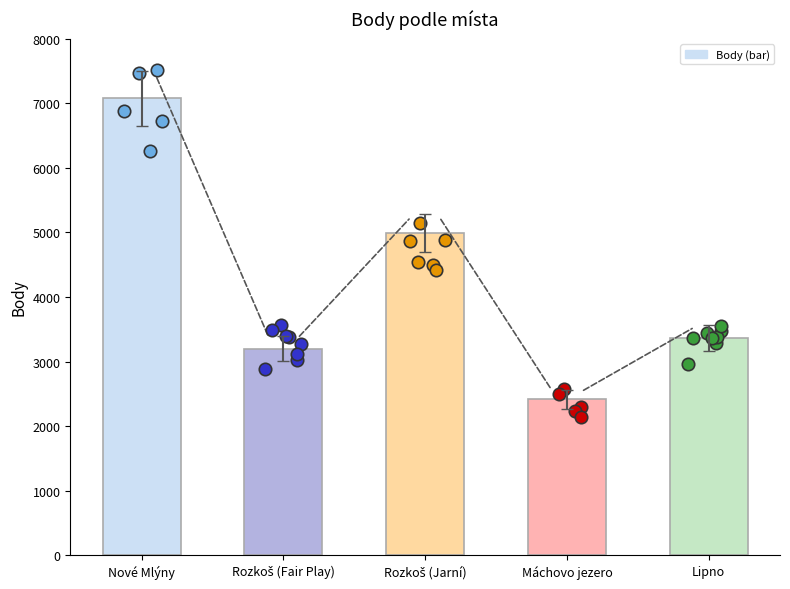

Which has a higher value, Rozkoš (Jarní) or Lipno?

Rozkoš (Jarní)